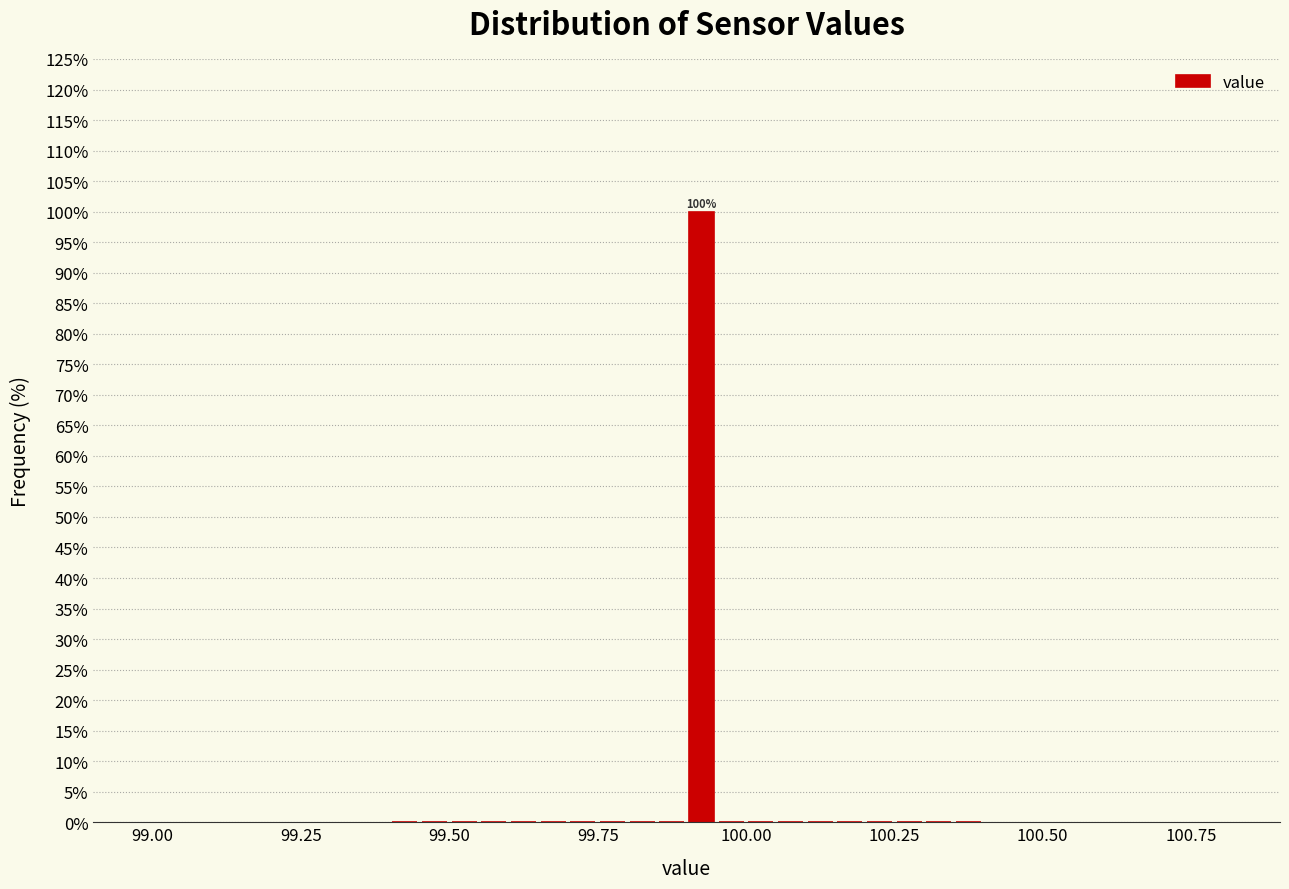

Around what value on the x-axis is the tallest bar? Give the approximate position of its centre, as read against the axis.

99.95